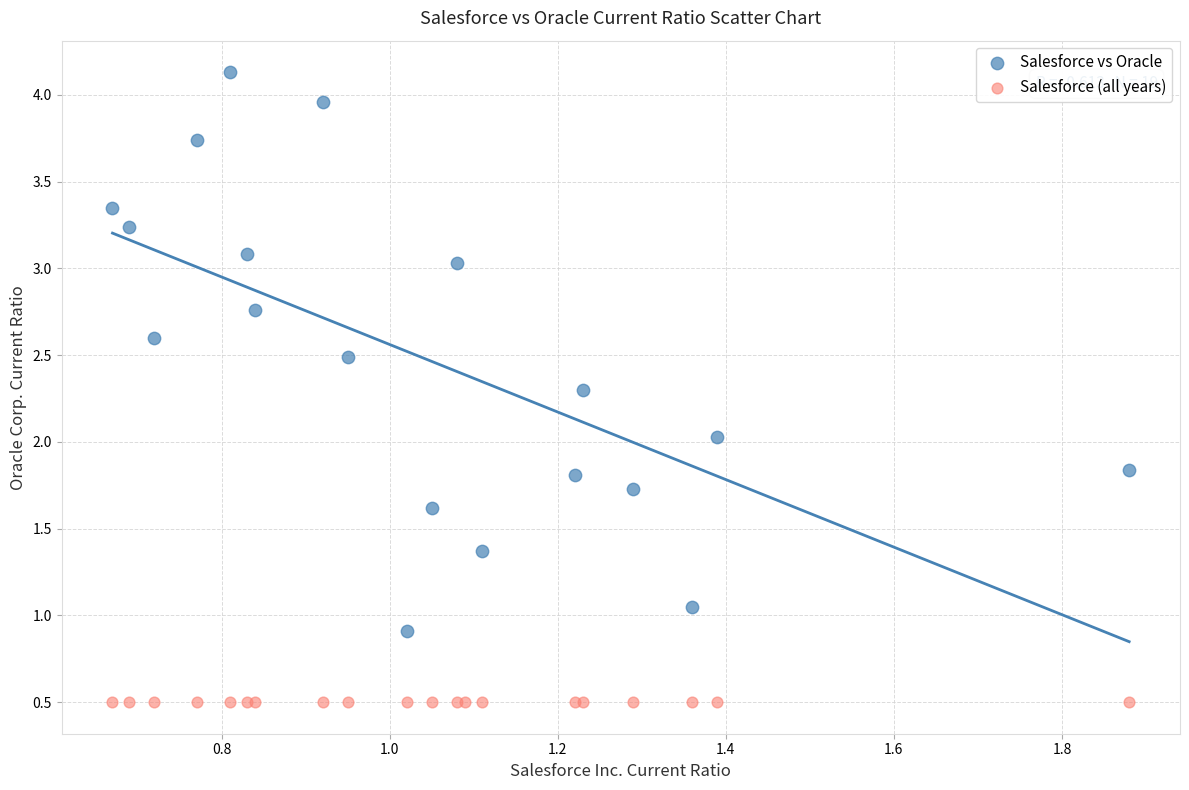

Which series contains the lowest Y value?

Salesforce (all years)